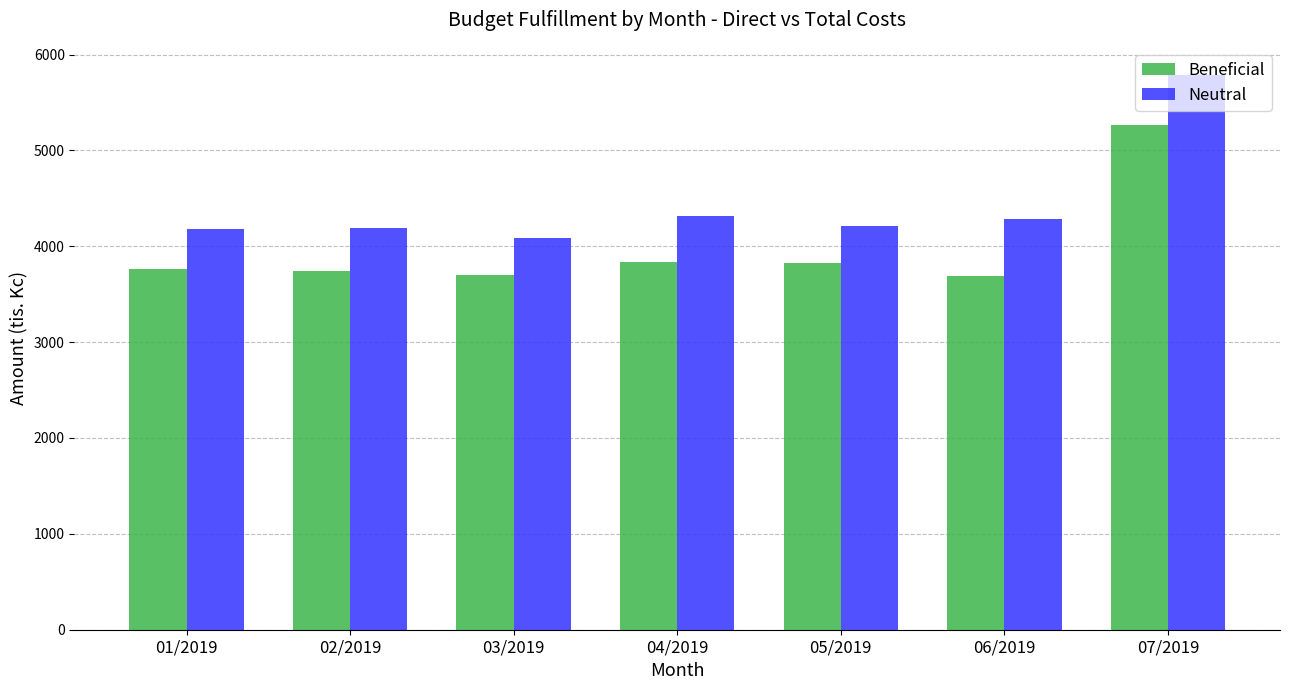

Rank the series by their average value, from highest to lowest.

Neutral, Beneficial